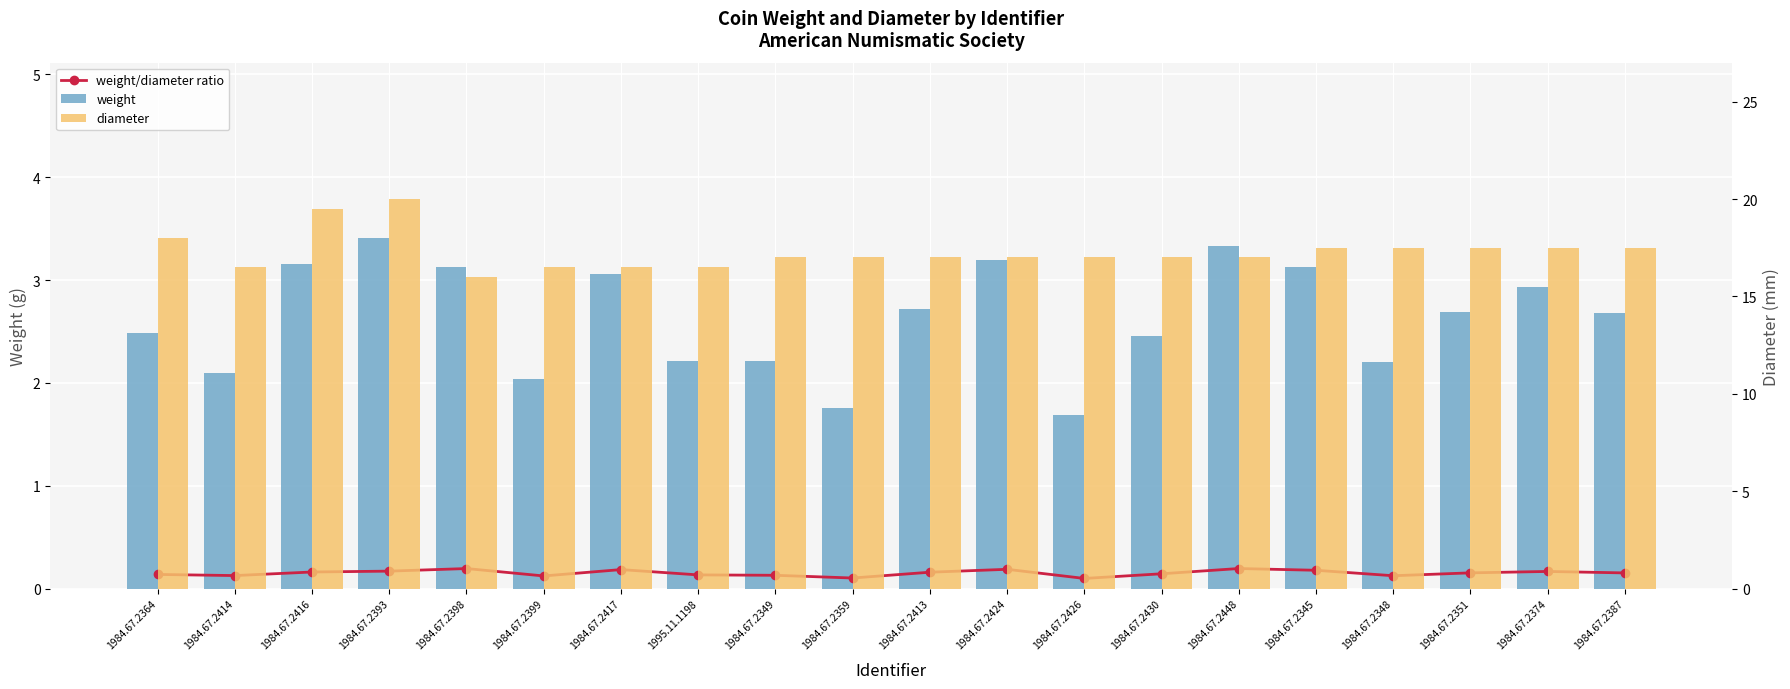

What is the label of the 15th bar from the left?

1984.67.2448